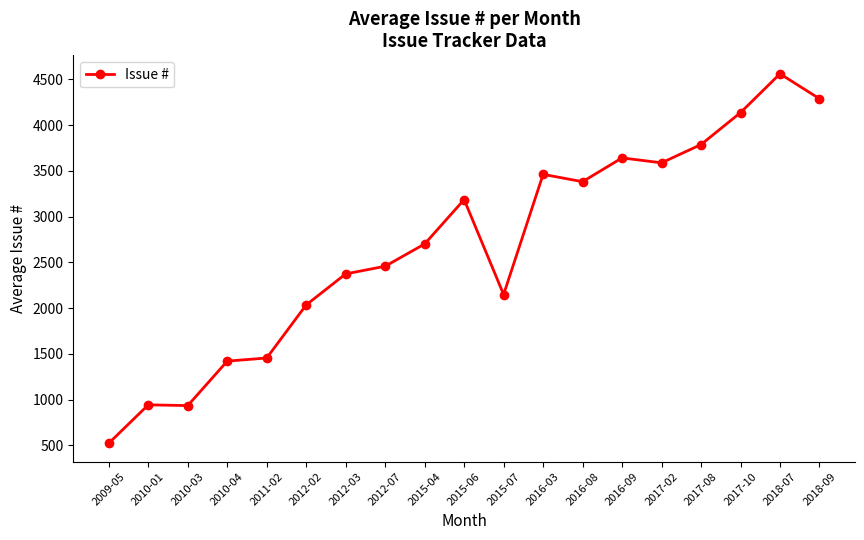

What is the label of the 19th point from the left?

2018-09